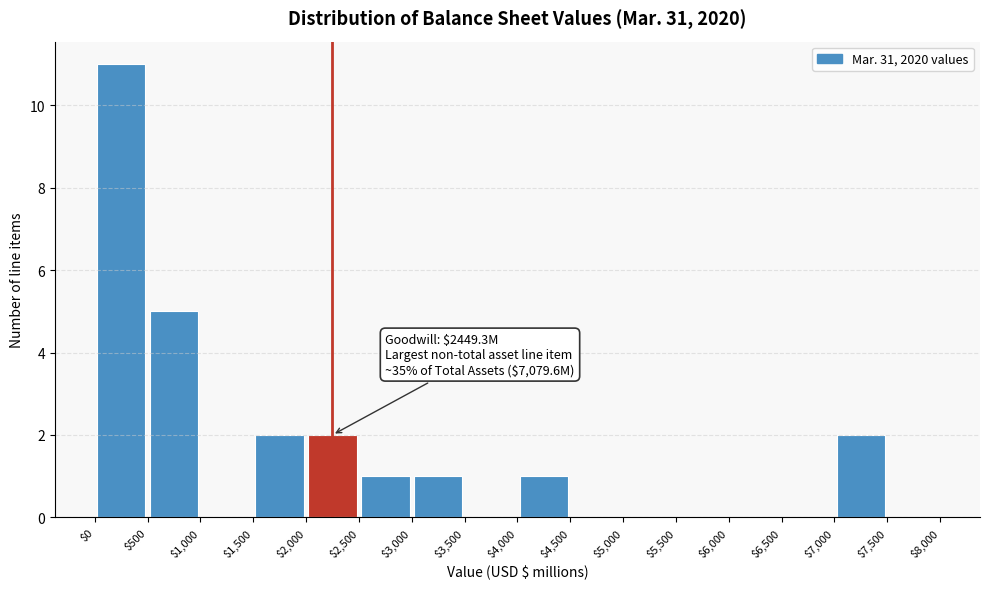

Which range on the x-axis has the tallest bar?

$0 to $500